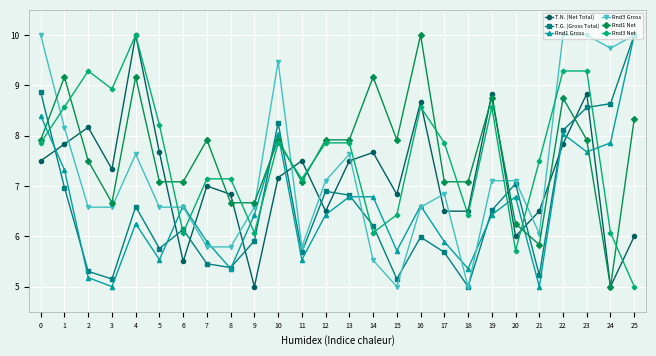

At which category does Rnd1 Gross reach its first local valley?

3